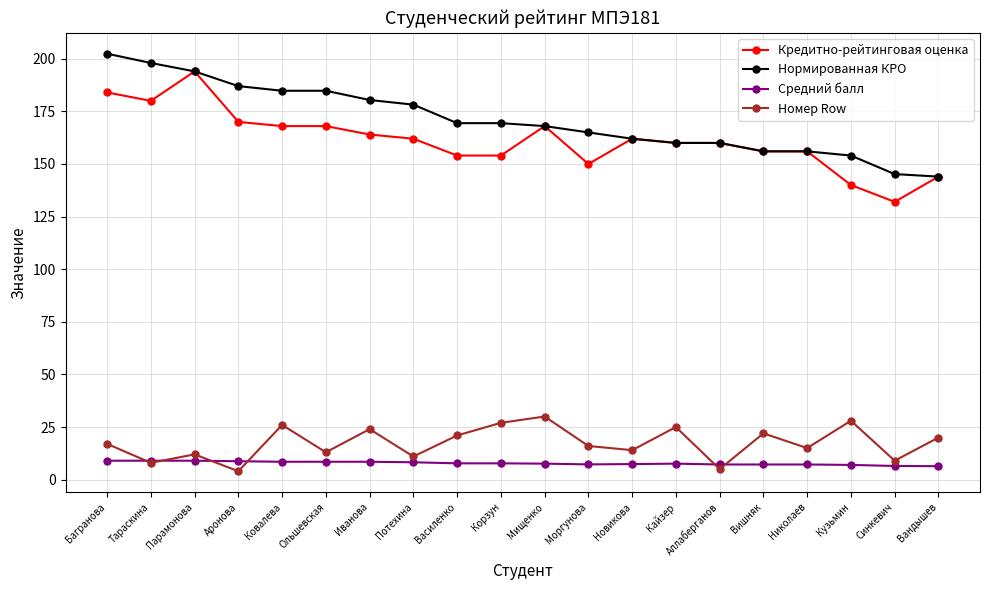

What is the difference between the highest and lowest values at Кузьмин?

147.0